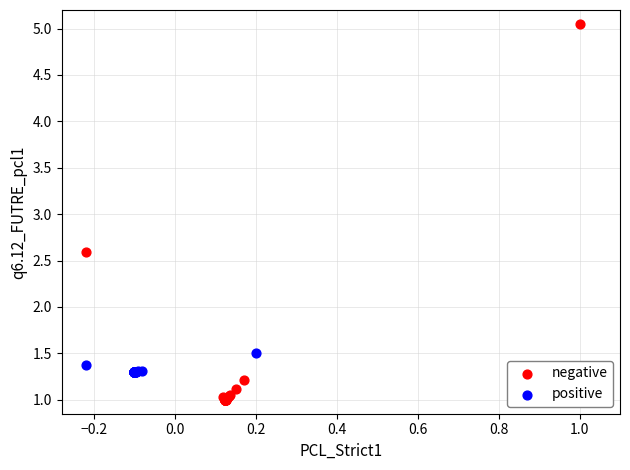

Which series contains the lowest Y value?

negative